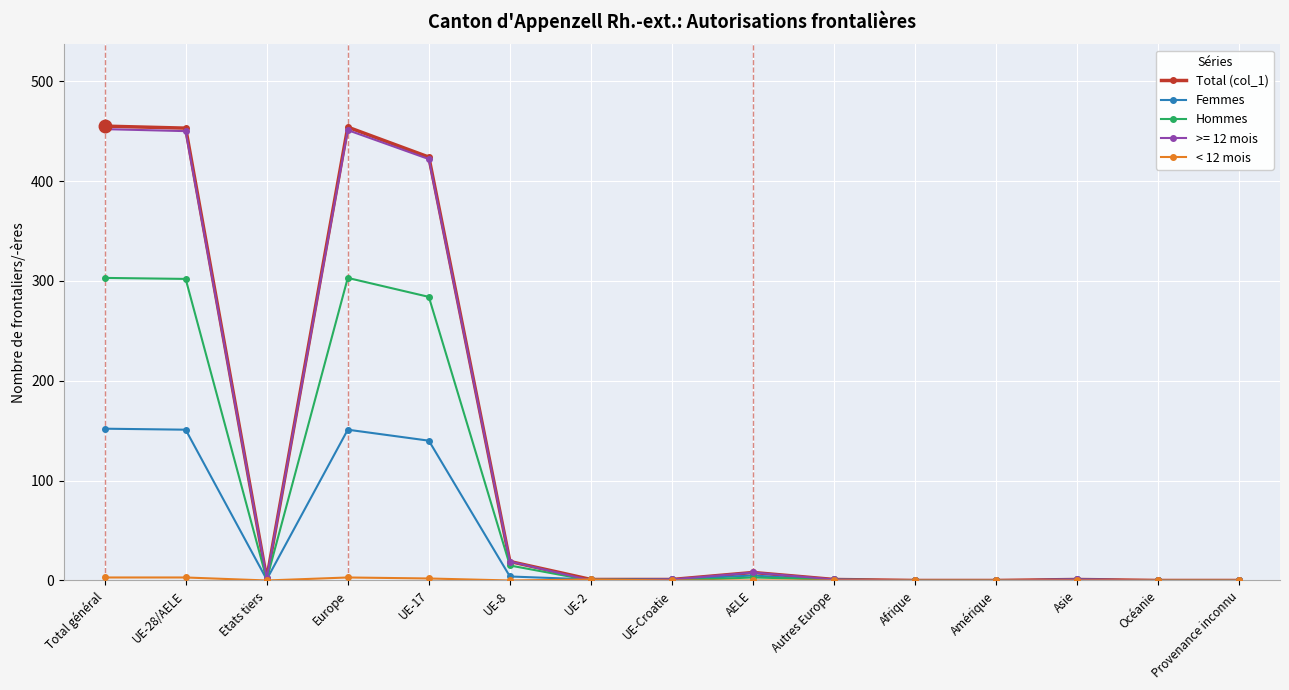

What is the difference between the highest and lowest values at UE-8?

19